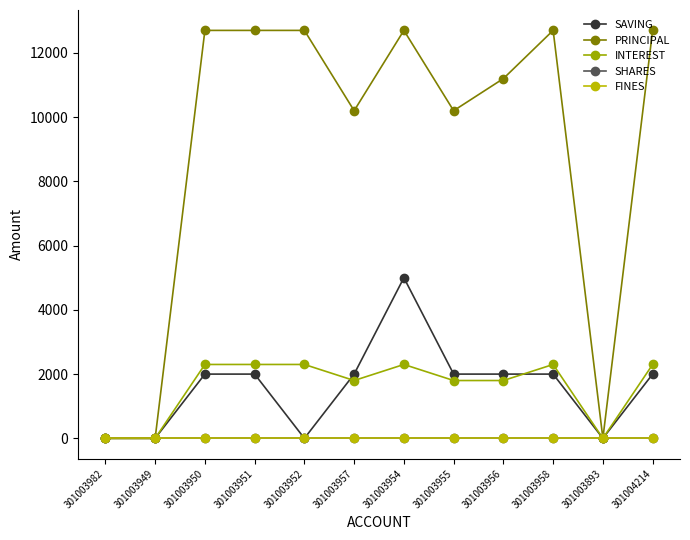

Is this an area chart (filled region under the line)?

No